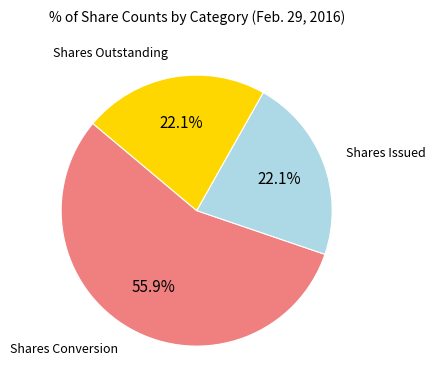

Does any single category account for the majority?

Yes